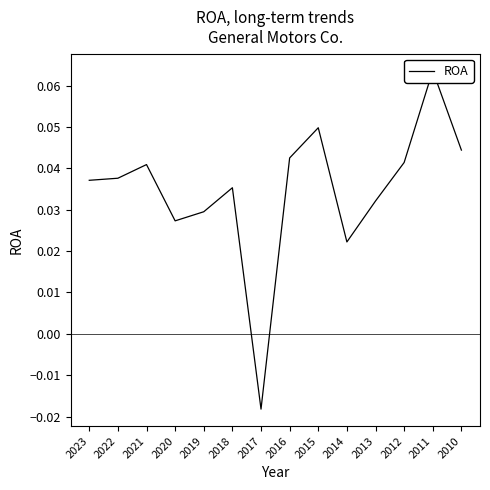

Count the values in the range 0 to 1.

13